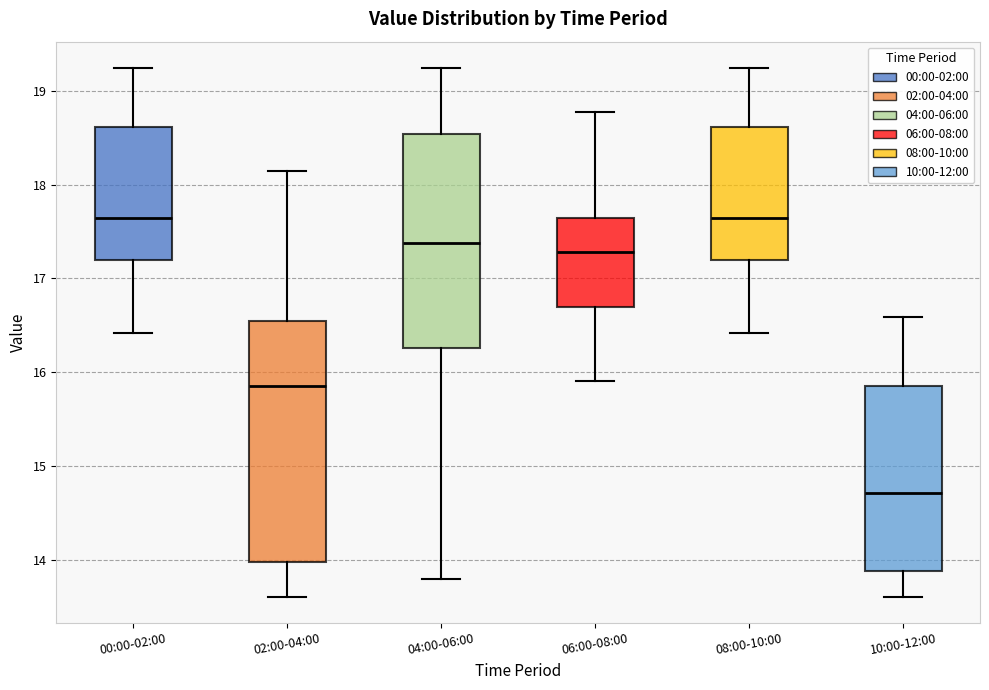

Reading left to right, transcribe this box plot: for each box, give where its median line is, the range the box spans, and where its two whiskers end, as read against the y-axis. The values are not printed on the chart, so give them approximately, as read against the axis.

00:00-02:00: median 17.6, box 17.2 to 18.6, whiskers 16.4 to 19.2
02:00-04:00: median 15.9, box 14.0 to 16.6, whiskers 13.6 to 18.1
04:00-06:00: median 17.4, box 16.3 to 18.5, whiskers 13.8 to 19.2
06:00-08:00: median 17.3, box 16.7 to 17.6, whiskers 15.9 to 18.8
08:00-10:00: median 17.6, box 17.2 to 18.6, whiskers 16.4 to 19.2
10:00-12:00: median 14.7, box 13.9 to 15.9, whiskers 13.6 to 16.6